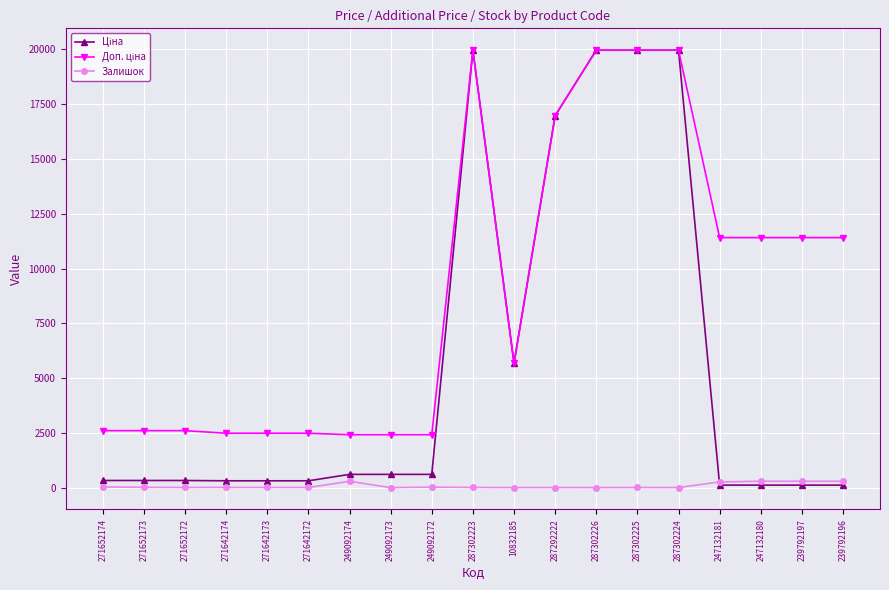

At how many categories does at least one series exceed 15384?

5